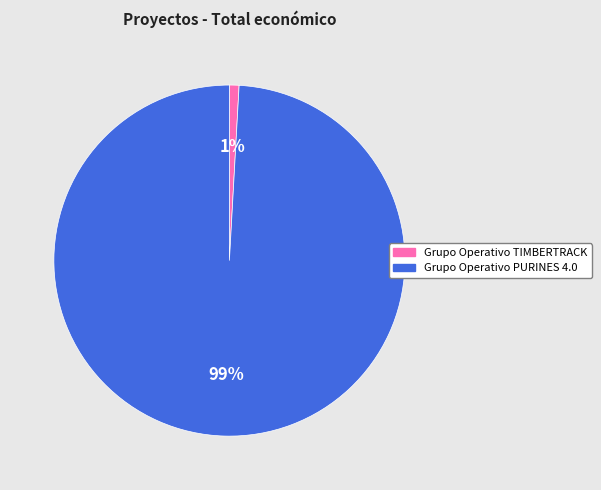

Is it true that Grupo Operativo PURINES 4.0 is 99% of the pie?

True